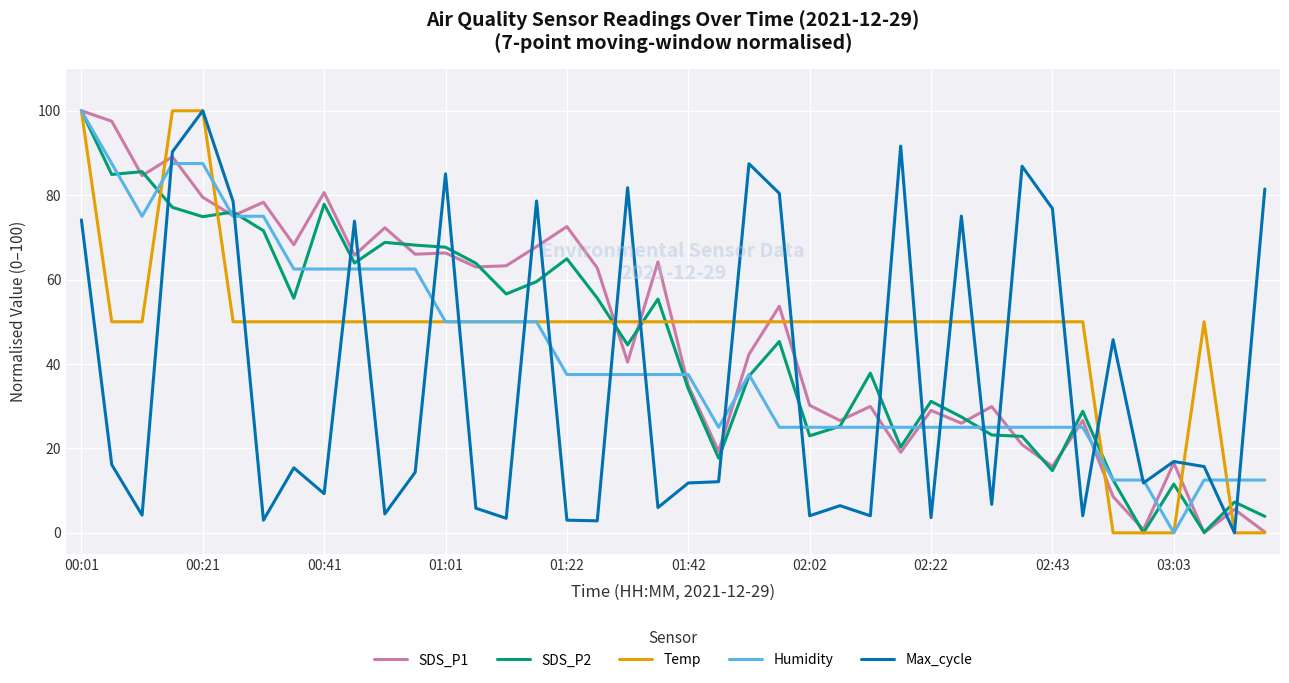

What is the maximum value shown in the chart?

100.0